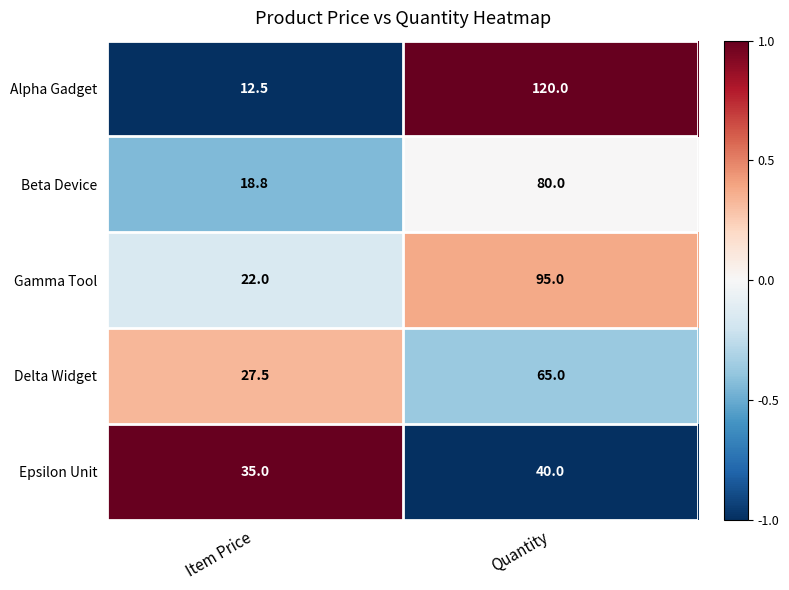

True or false: Beta Device has a value of 30.2 at Item Price.

False